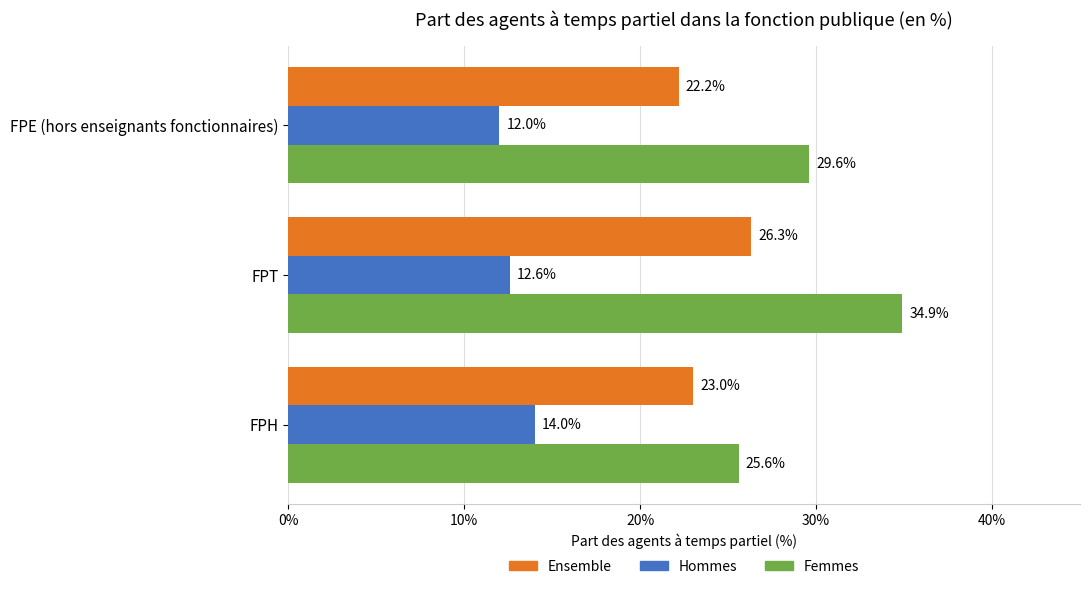

At which label is Hommes closest to 13?

FPT